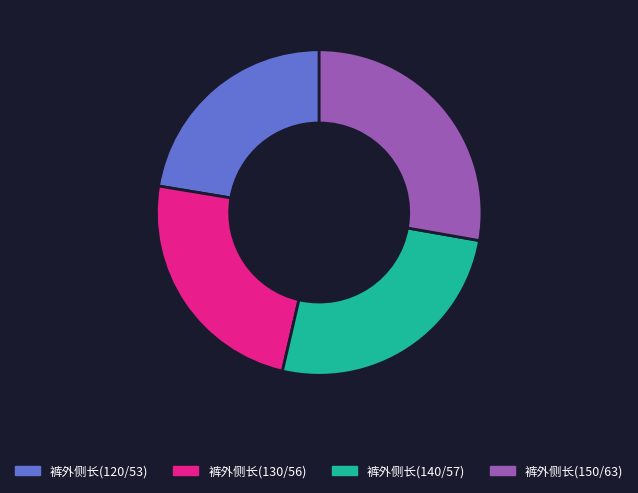

Is there any slice that represents more than half of the pie?

No